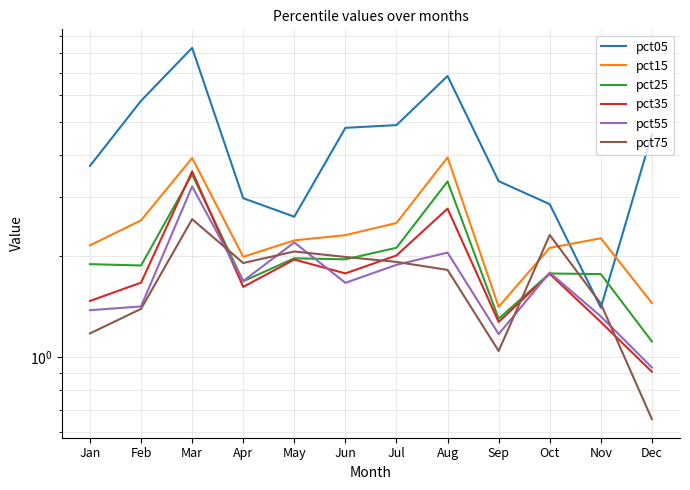

True or false: pct75 and pct55 cross at least once.

True